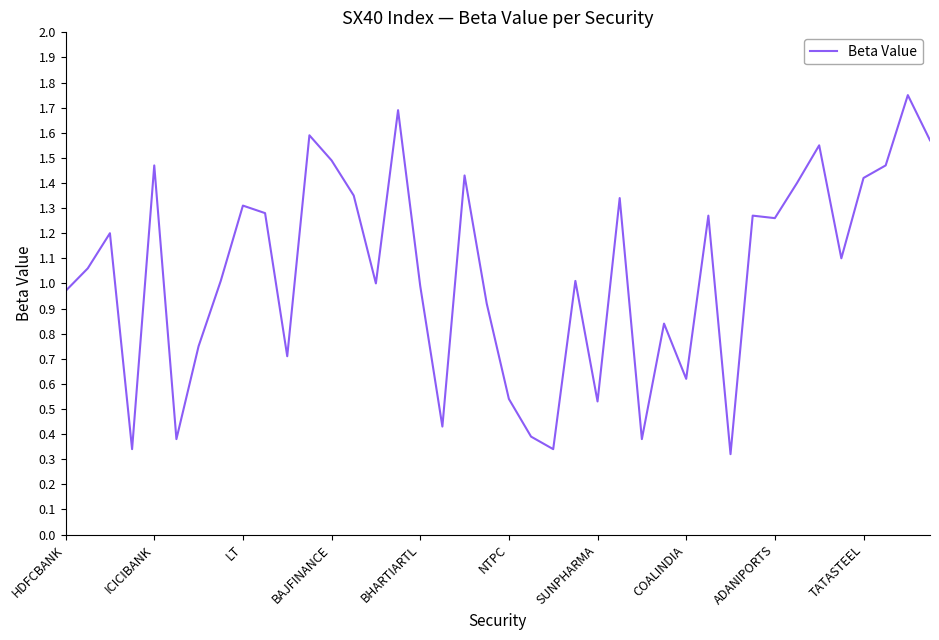

What is the minimum value shown in the chart?

0.3